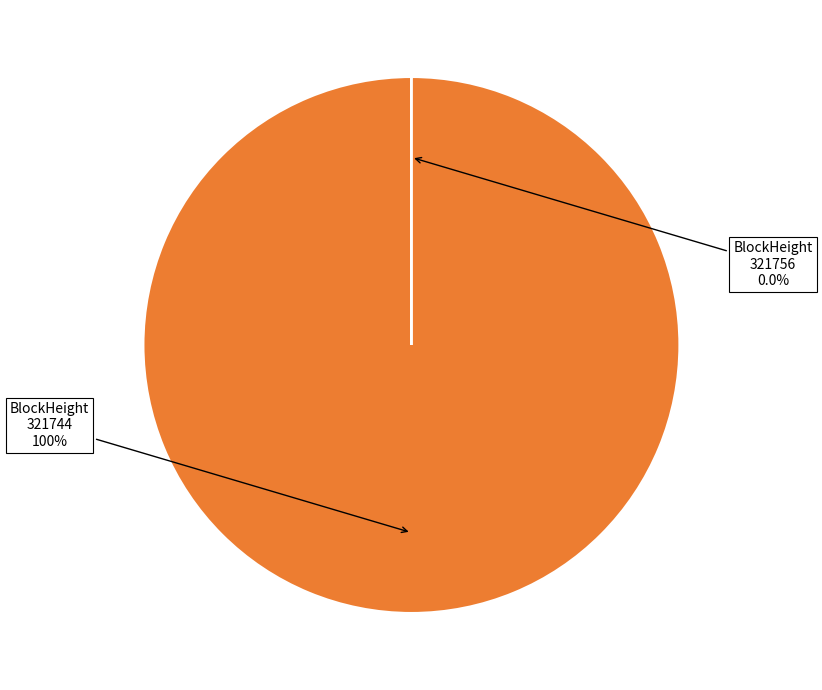

Is there any slice that represents more than half of the pie?

Yes